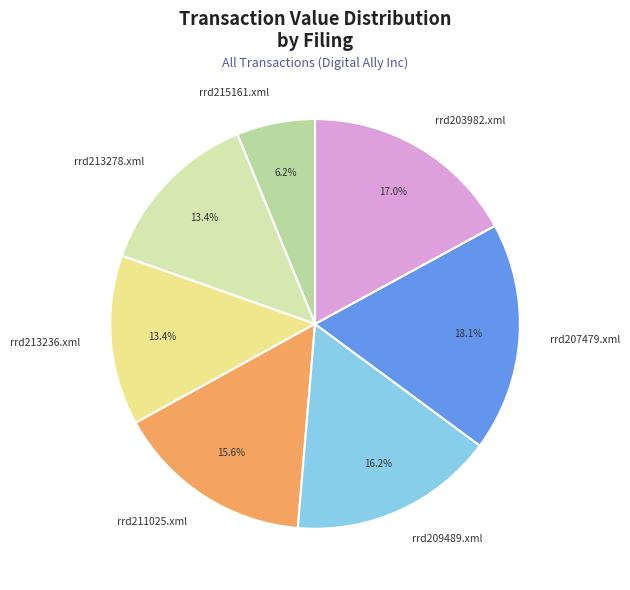

How many slices are in this pie chart?

7